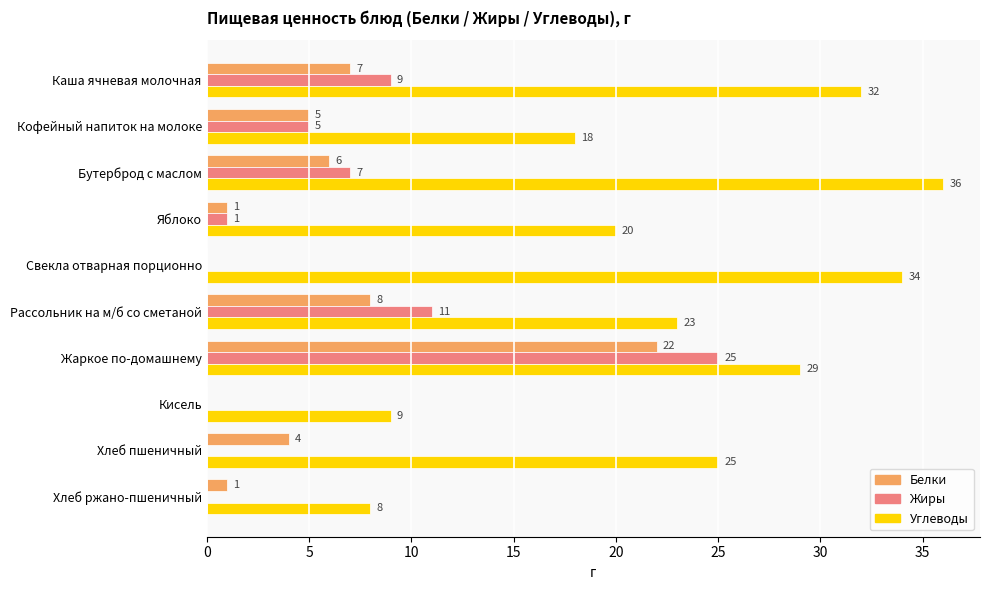

What is the sum of all Жиры values?

58